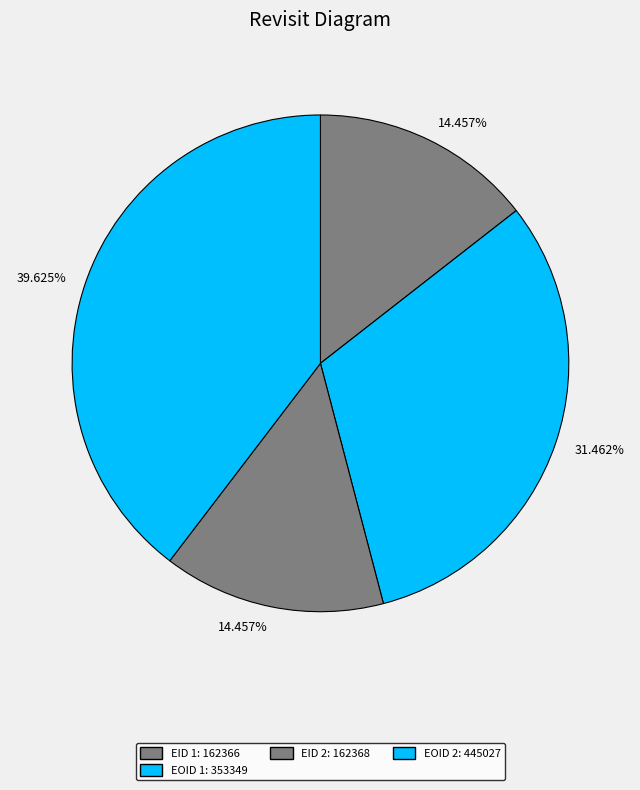

Rank the categories by value from highest to lowest.

EOID: 445027, EOID: 353349, EID: 162368, EID: 162366